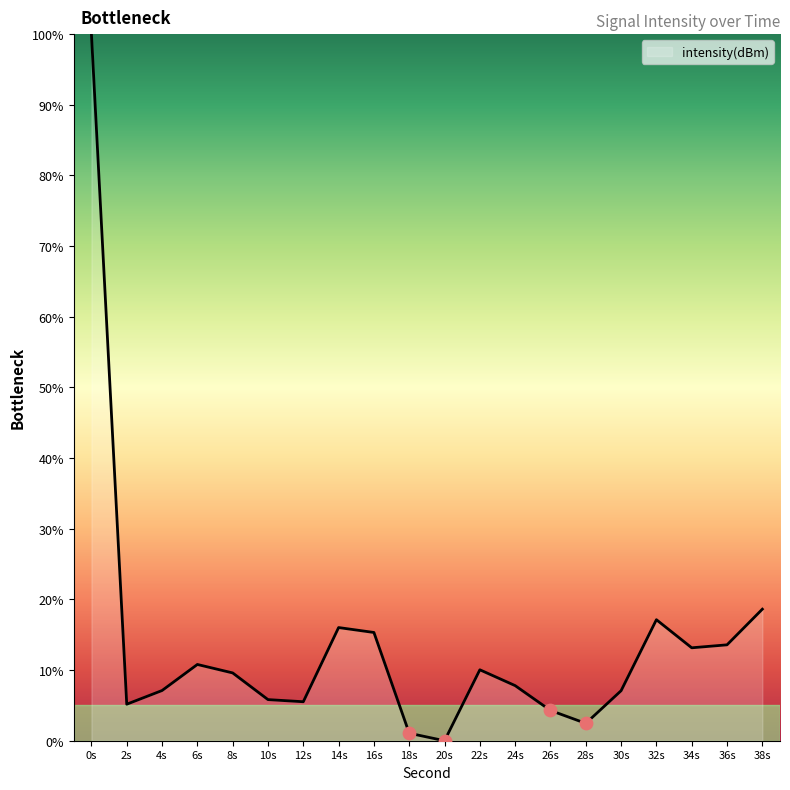

What is the ratio of the value at 36s to the value at 6s?

1.3